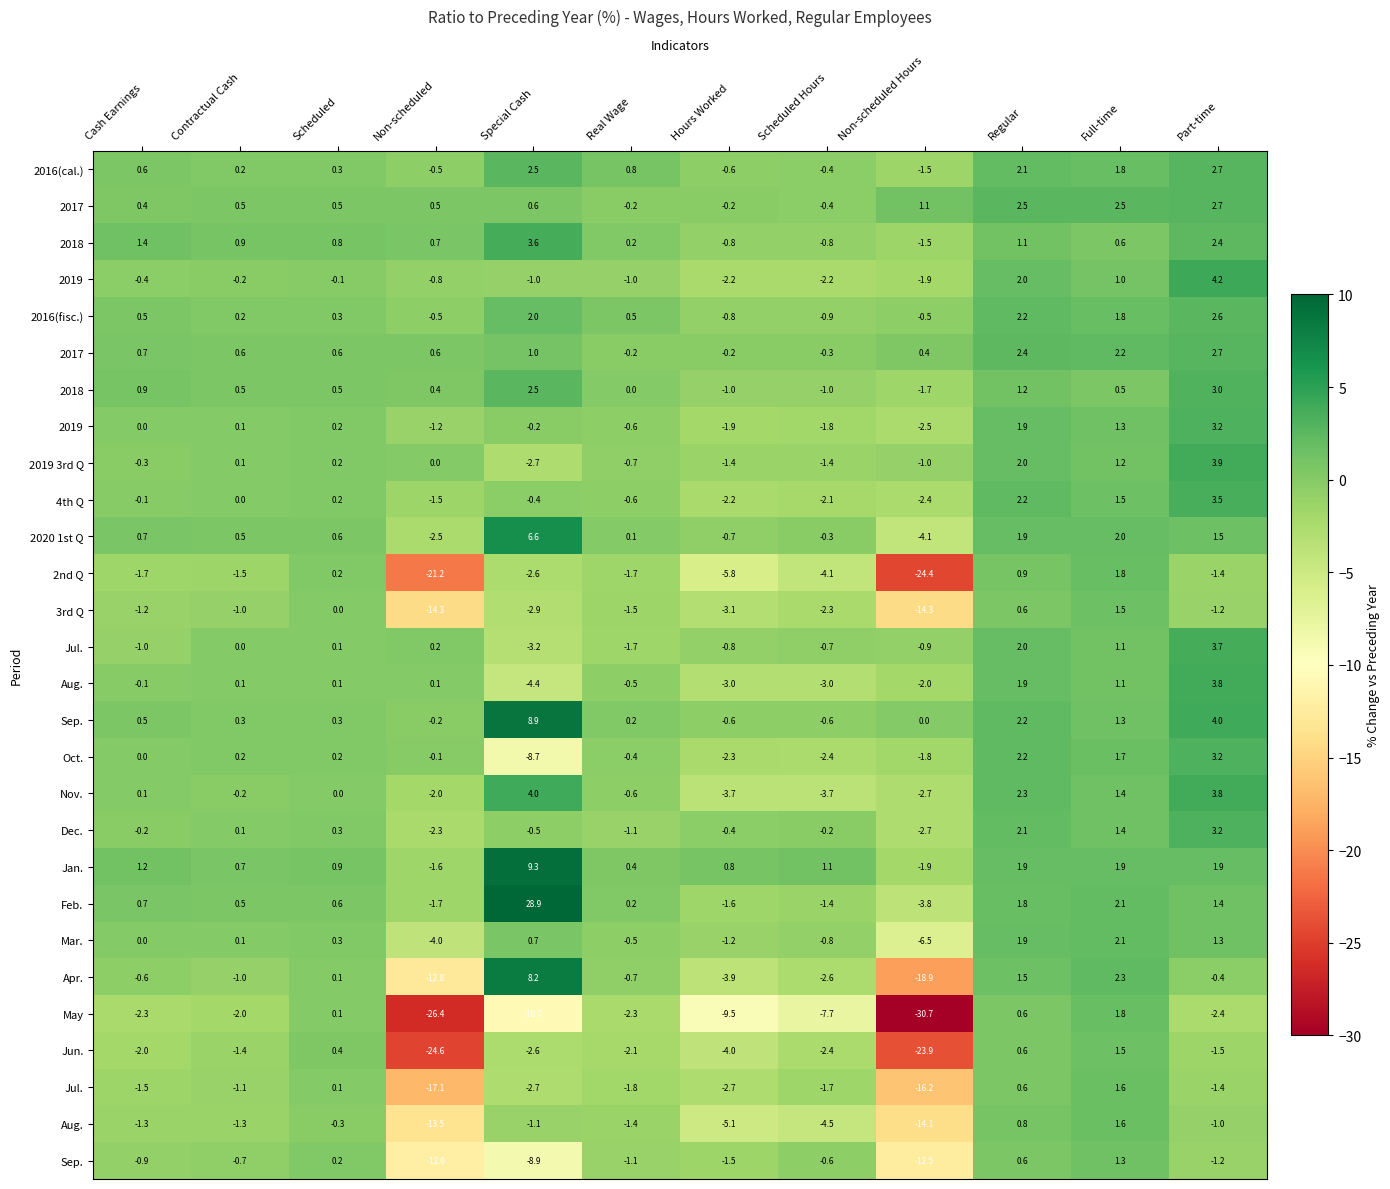

What is the spread (max minus min) of values at Part-time?

6.6